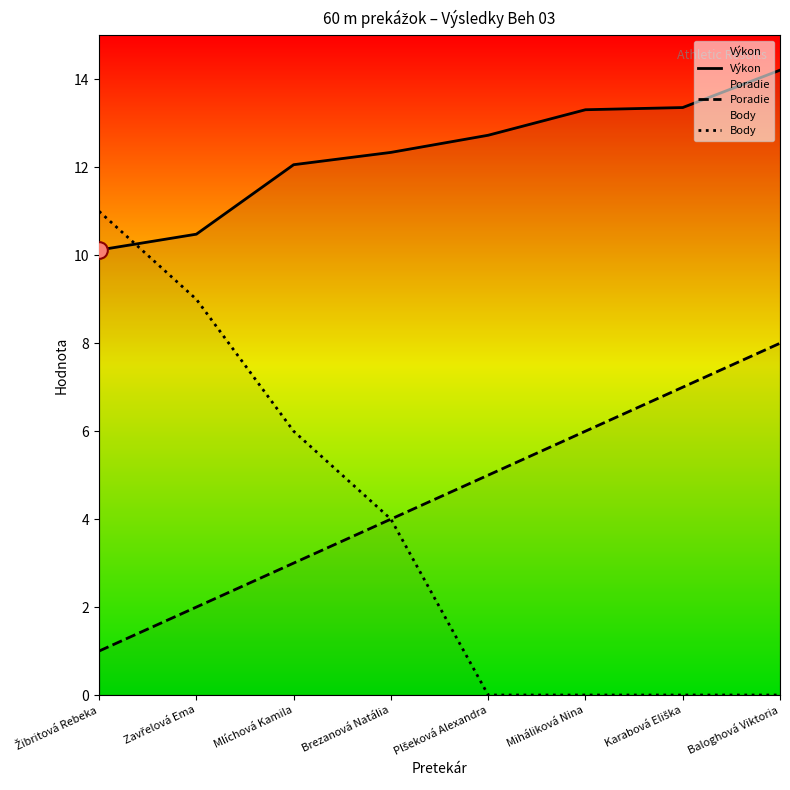

Which series has the largest total across all categories?

Výkon